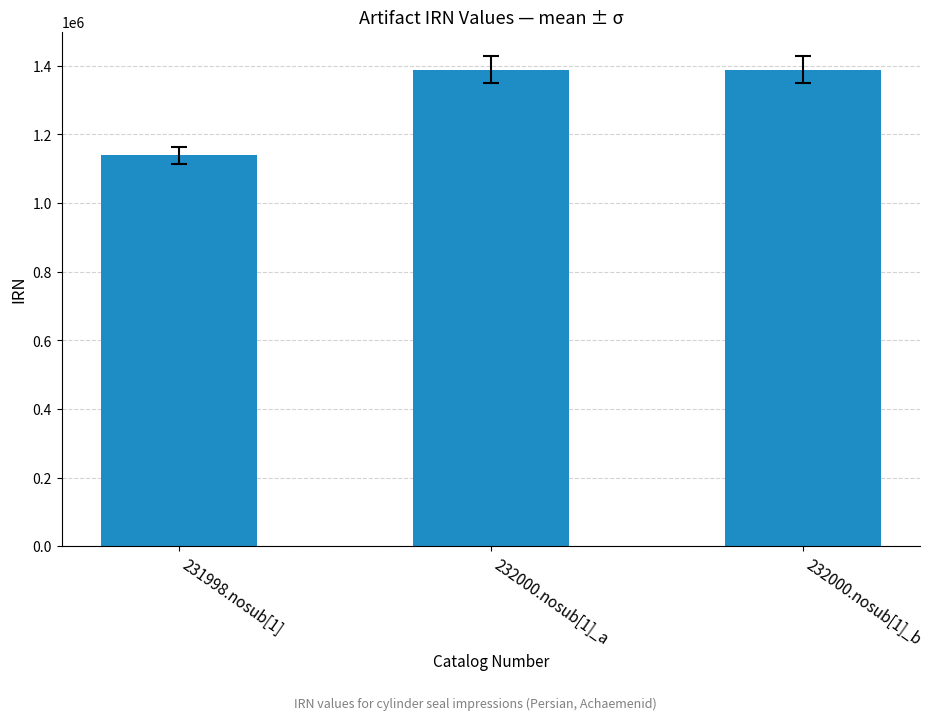

Read the value at 232000.nosub[1]_b.

1388238